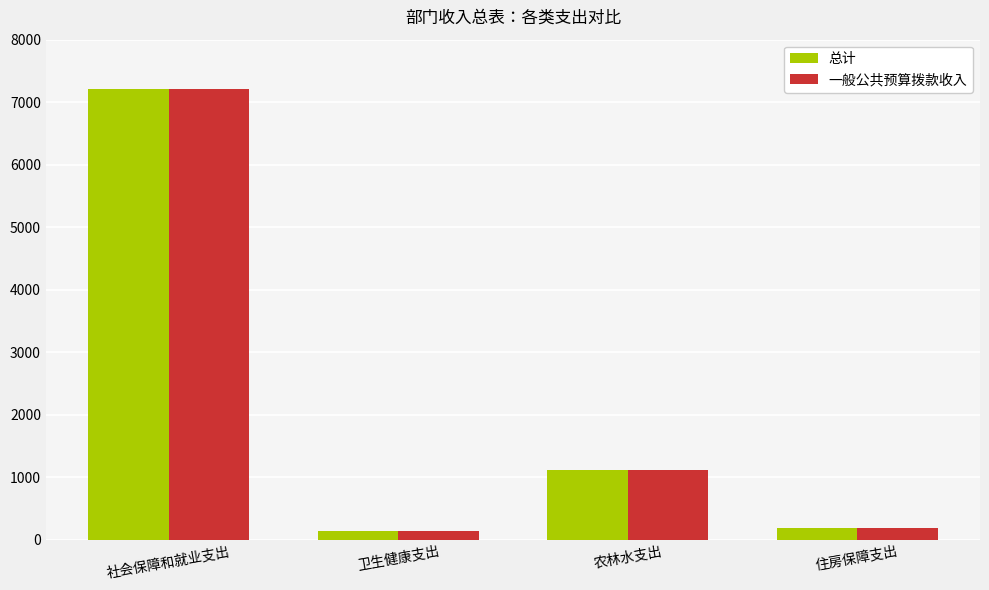

Is the value of 一般公共预算拨款收入 at 卫生健康支出 greater than the value of 总计 at 社会保障和就业支出?

No